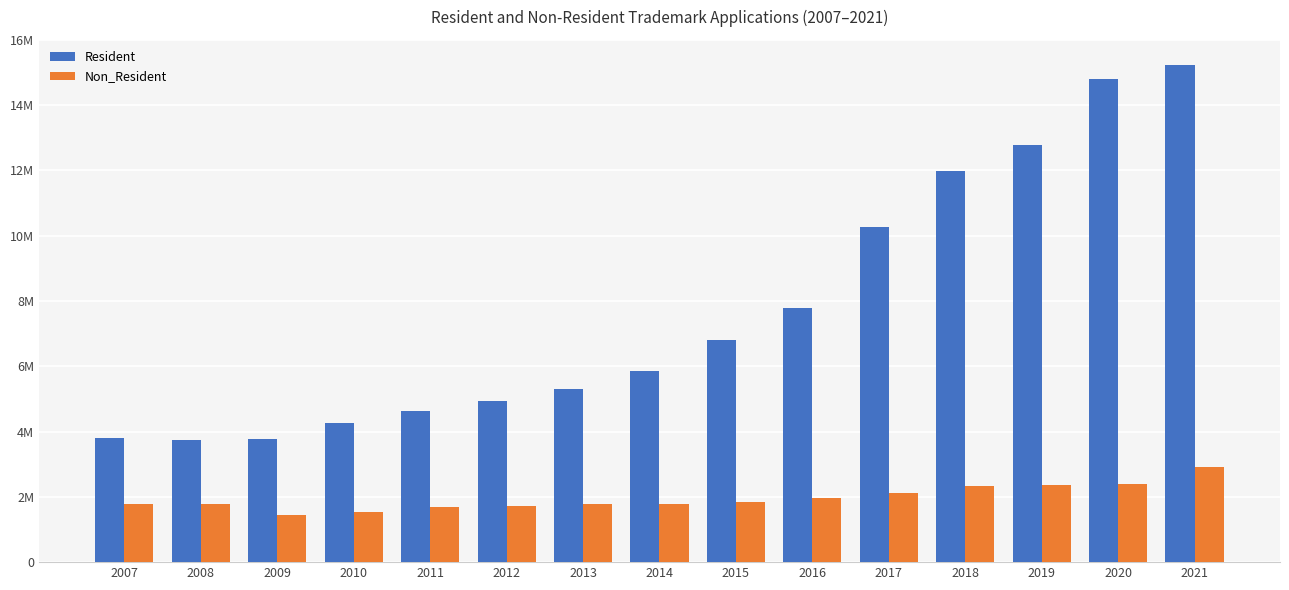

What are all the series names shown in the legend?

Resident, Non_Resident